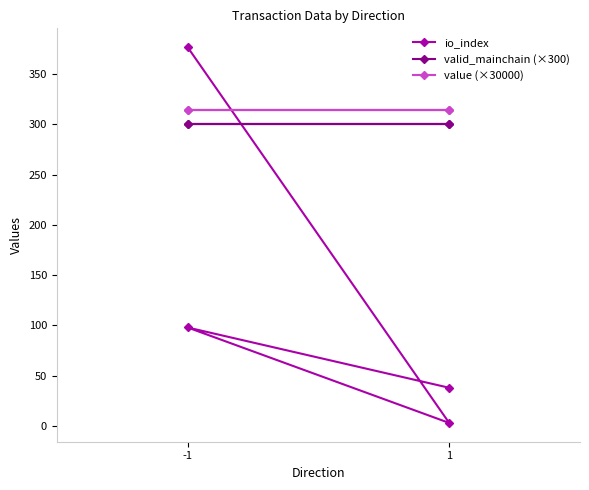

Where do io_index and value (×30000) first cross each other?

-1 and 1